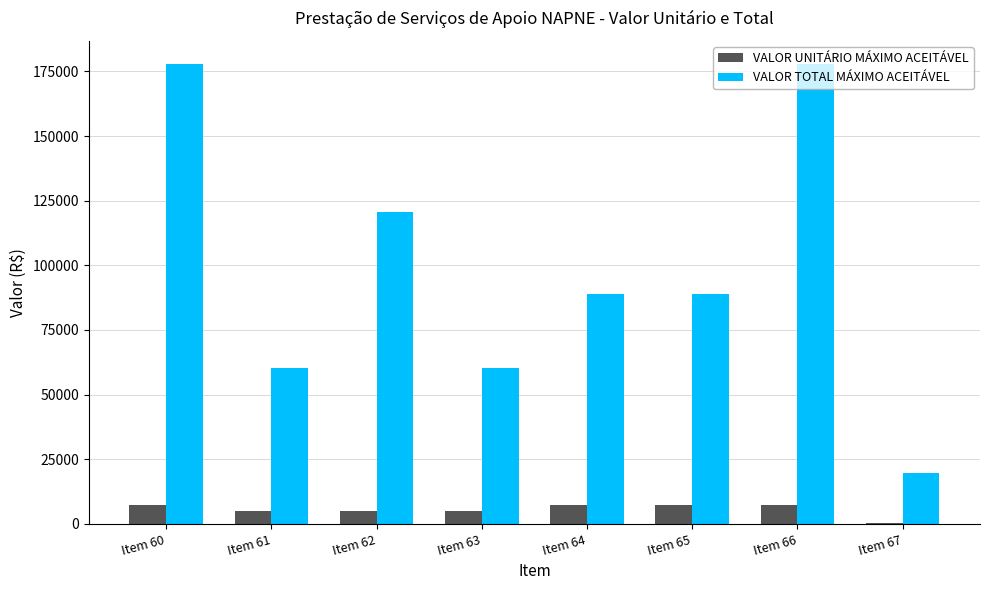

True or false: VALOR TOTAL MÁXIMO ACEITÁVEL has a value of 24886.9 at Item 64.

False